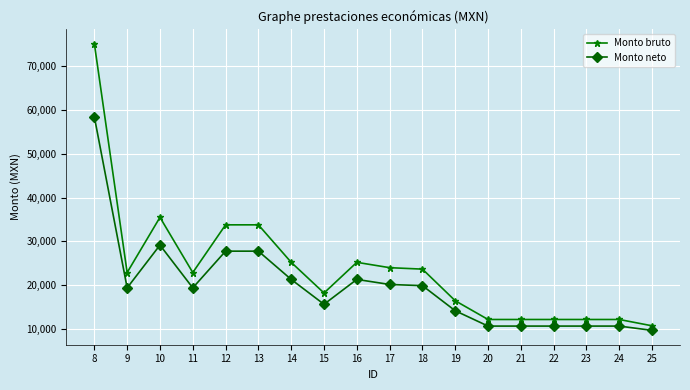

True or false: Monto bruto has more than 0 points higher than both neighbors.

True